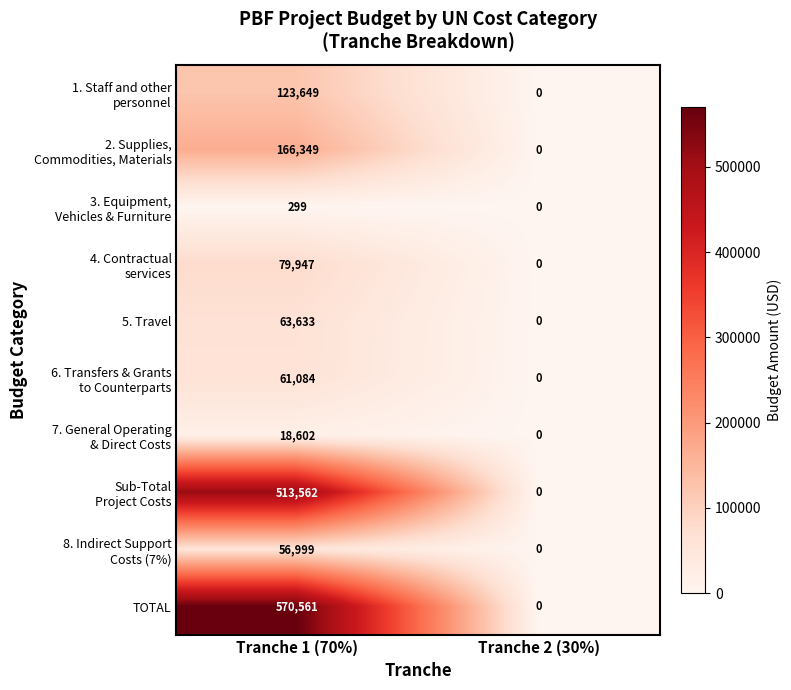

What is the difference between the 5. Travel values at Tranche 2 (30%) and Tranche 1 (70%)?

63633